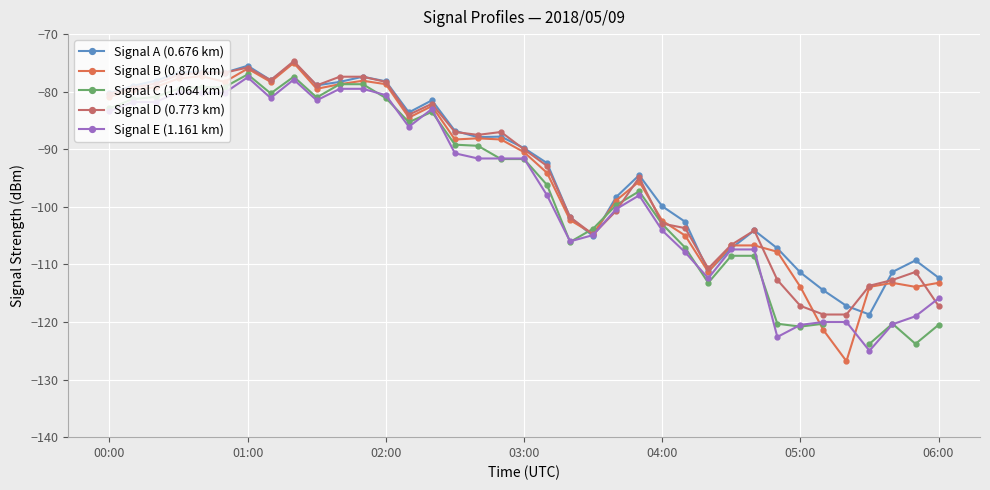

Is it true that Signal B (0.870 km) equals -94.1 at 19?

True